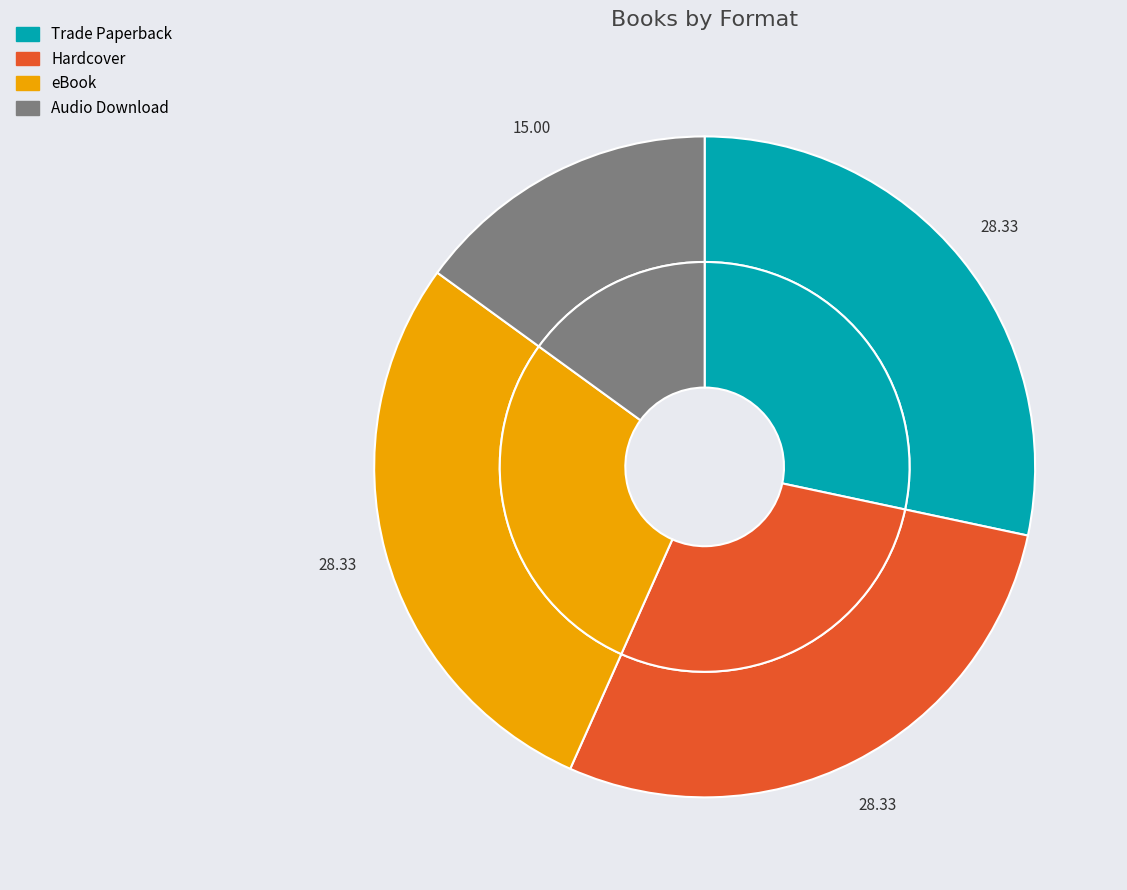

What is the largest slice in the pie chart?

Trade Paperback